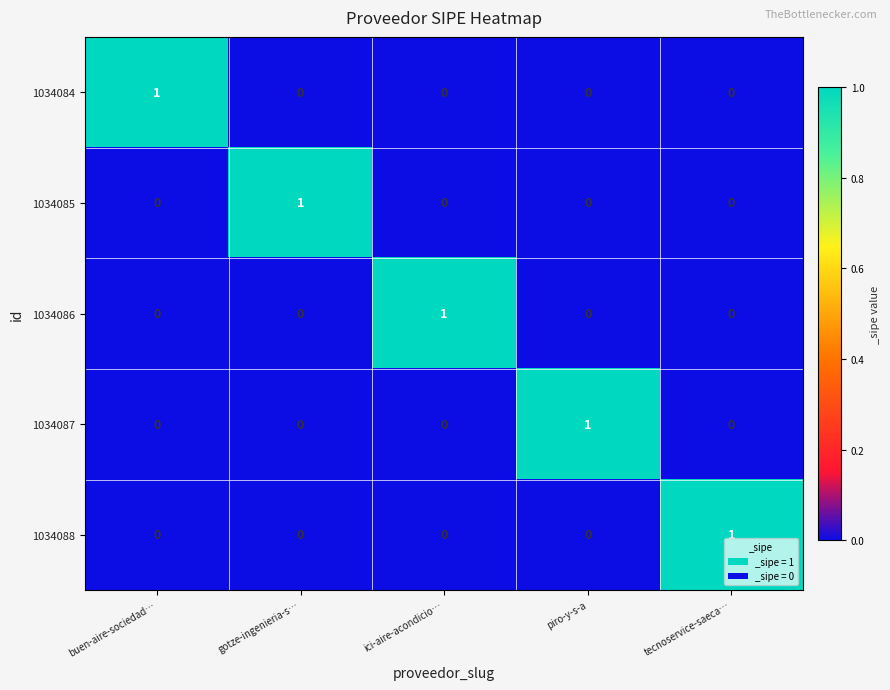

Reading left to right, extract all data points from this chart.

1034084: 1	0	0	0	0
1034085: 0	1	0	0	0
1034086: 0	0	1	0	0
1034087: 0	0	0	1	0
1034088: 0	0	0	0	1